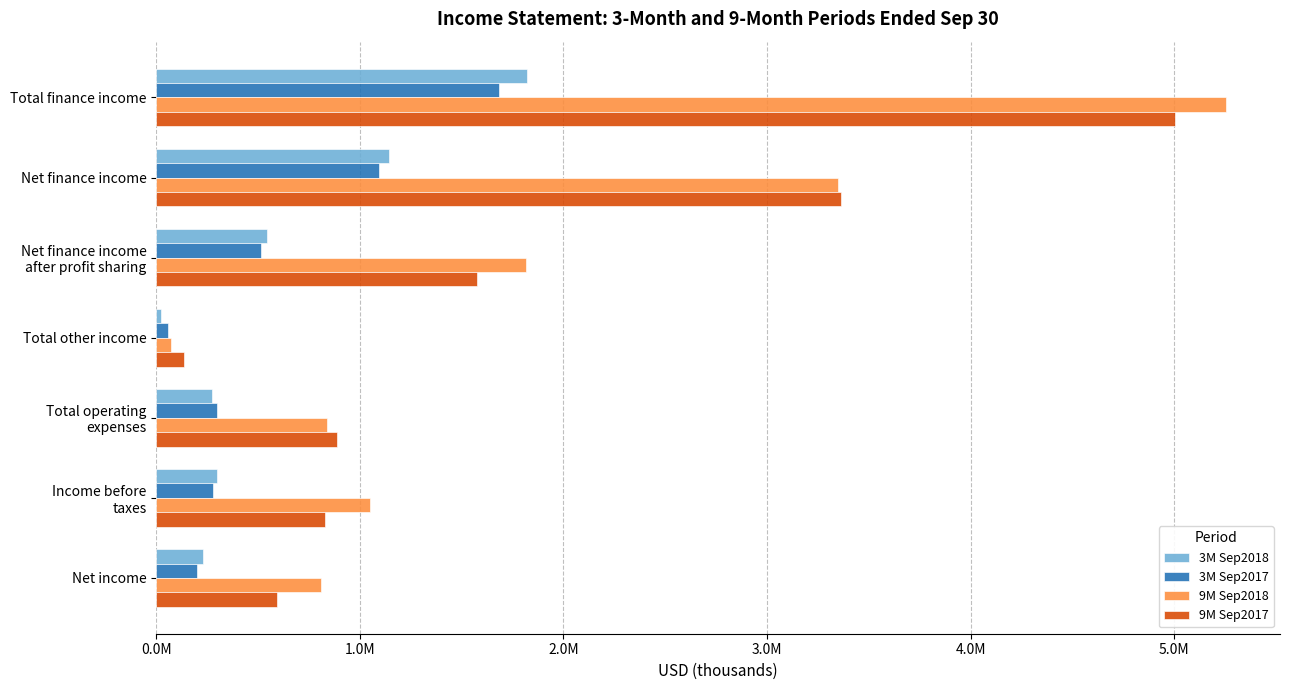

What are all the series names shown in the legend?

3M Sep2018, 3M Sep2017, 9M Sep2018, 9M Sep2017